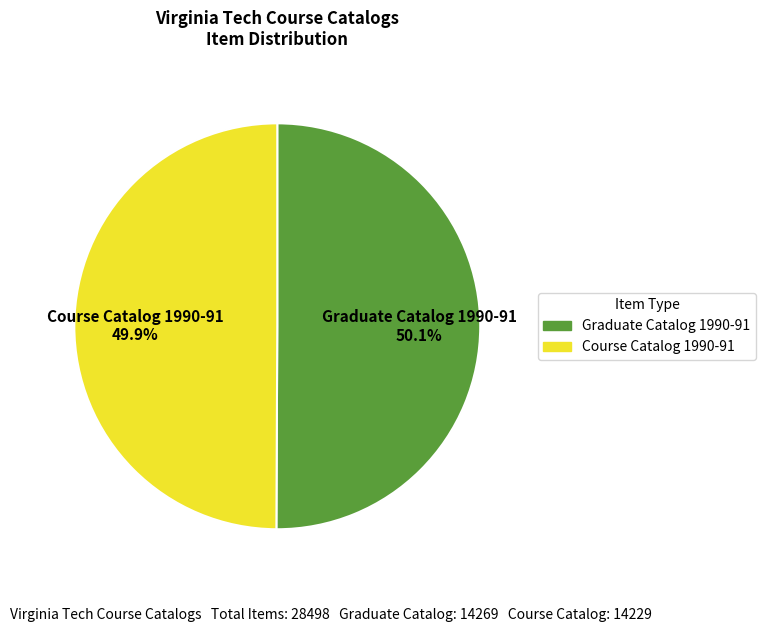

To the nearest percent, what is the combined percentage of Course Catalog 1990-91 and Graduate Catalog 1990-91?

100%